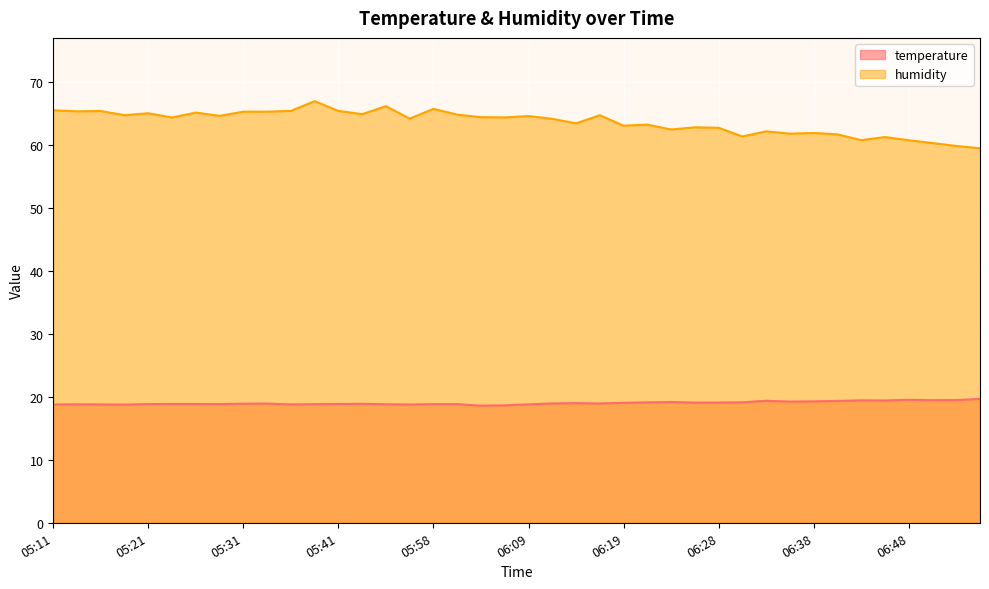

What position from the right is 06:14?

18